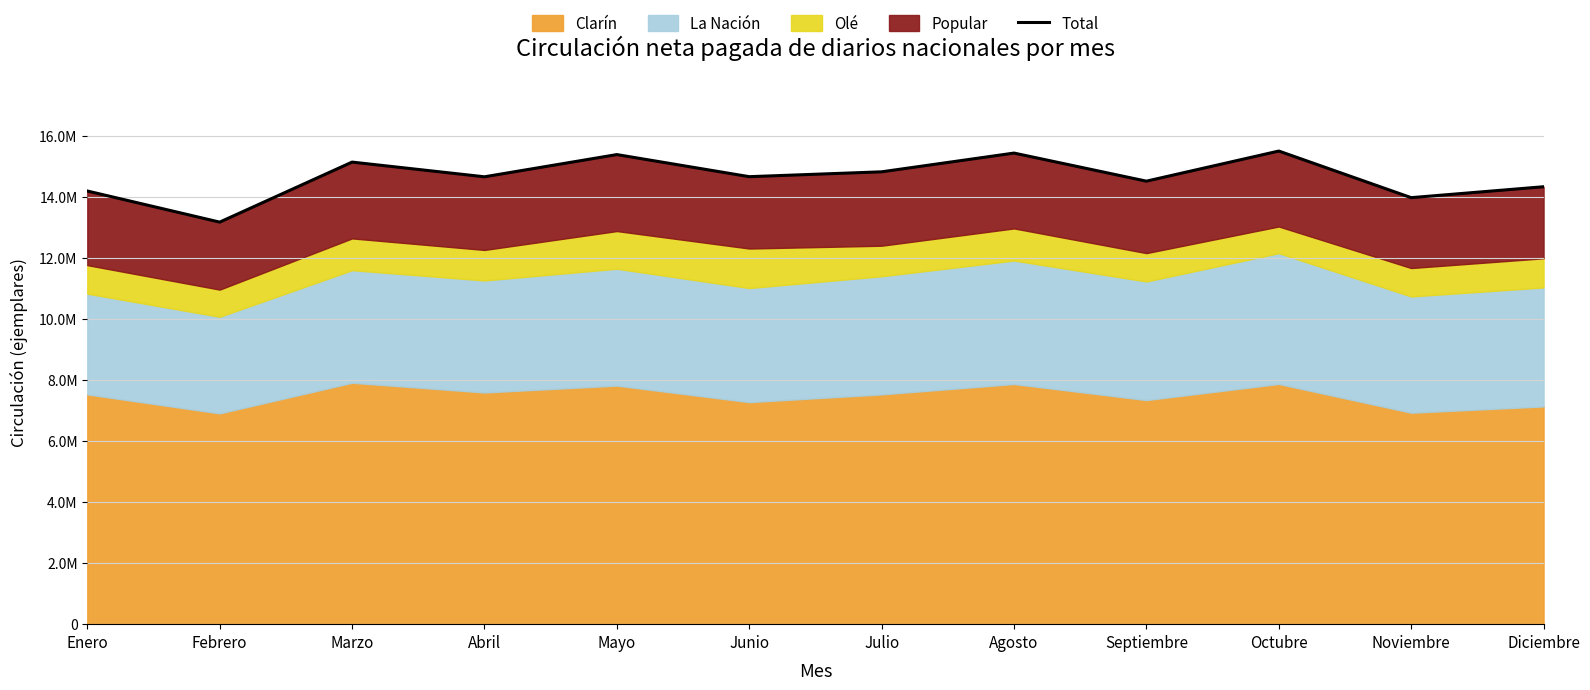

What position from the right is Julio?

6